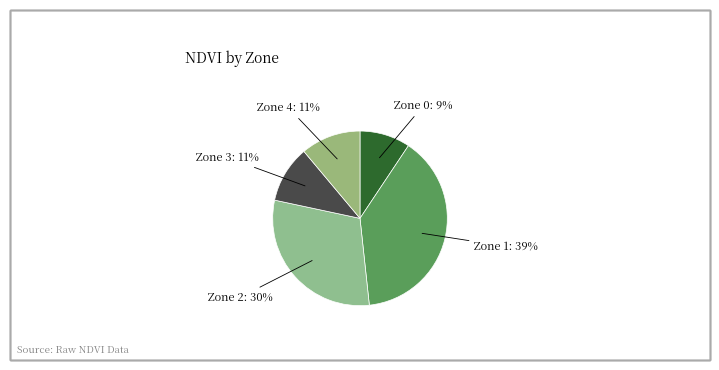

The Zone 2: 30% slice represents 30% of the pie. True or false?

True